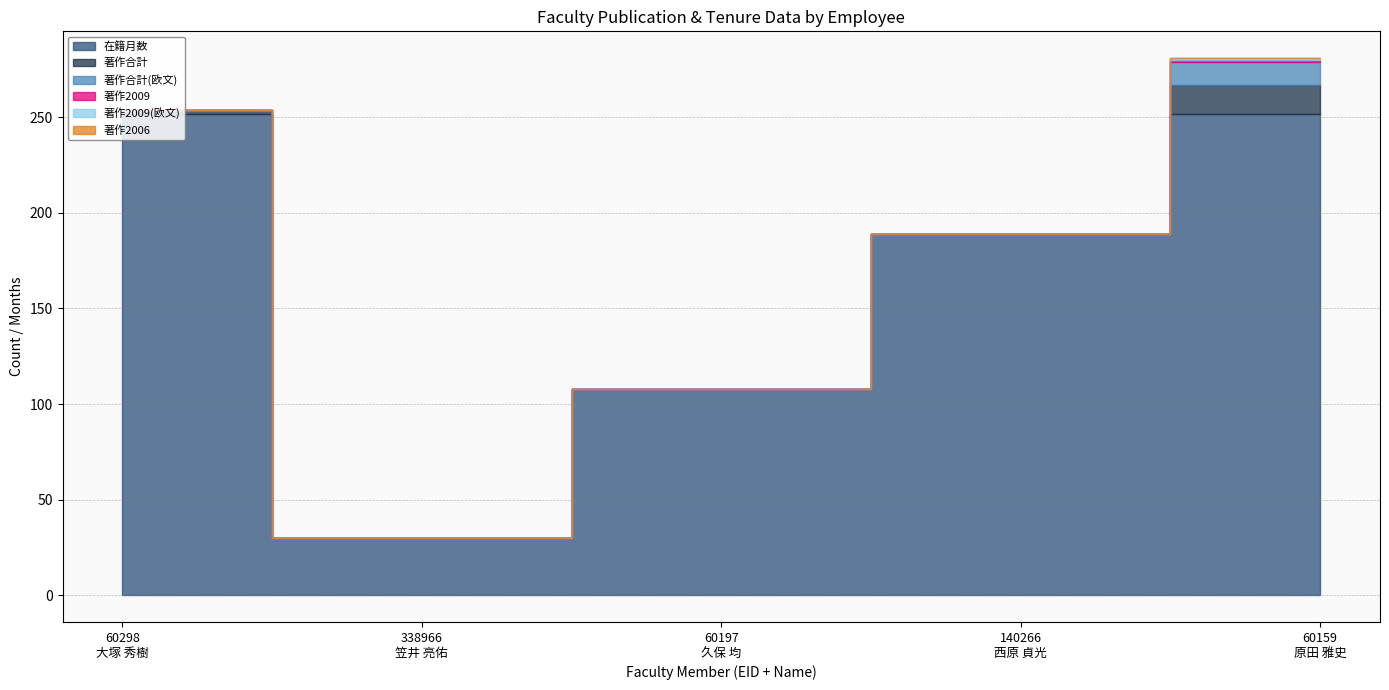

Does the chart display data point markers on the line(s)?

No